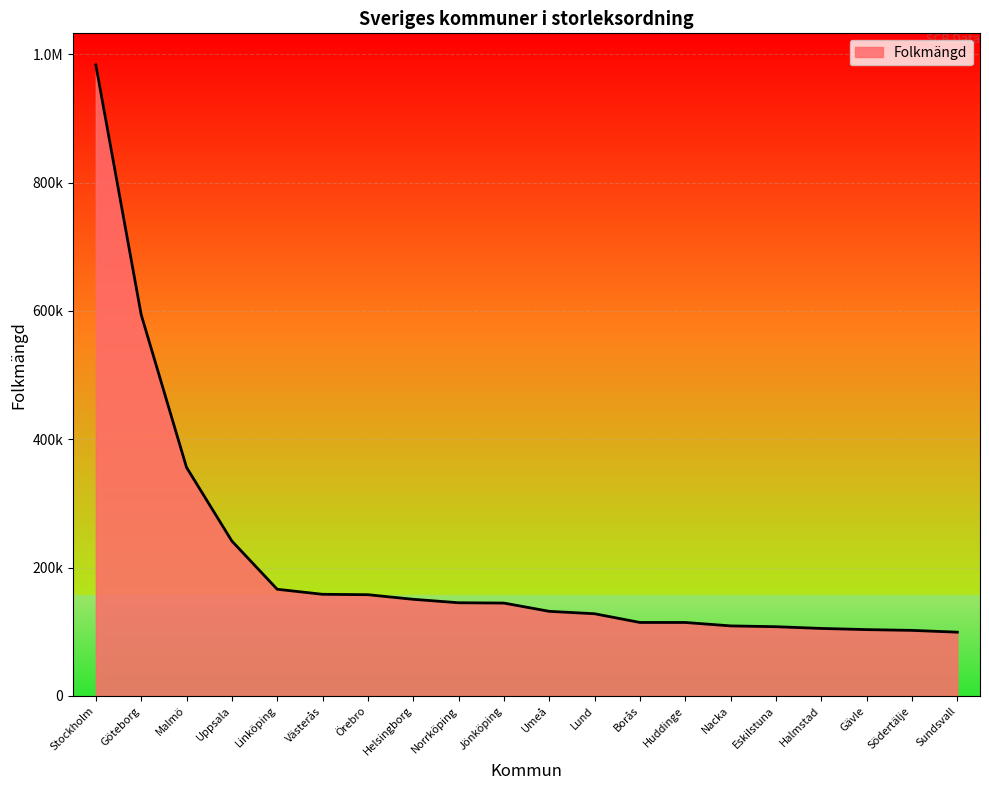

Rank the categories by value from lowest to highest.

Sundsvall, Södertälje, Gävle, Halmstad, Eskilstuna, Nacka, Huddinge, Borås, Lund, Umeå, Jönköping, Norrköping, Helsingborg, Örebro, Västerås, Linköping, Uppsala, Malmö, Göteborg, Stockholm